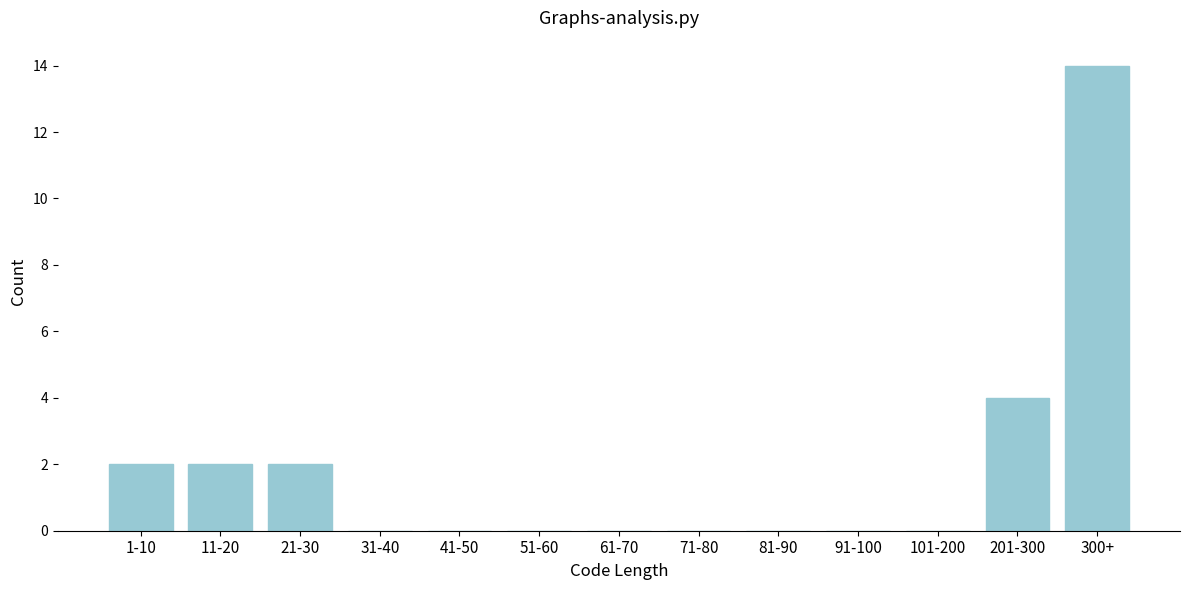

Reading right to left, what are all the values shown in this chart?

300+=14	201-300=4	101-200=0	91-100=0	81-90=0	71-80=0	61-70=0	51-60=0	41-50=0	31-40=0	21-30=2	11-20=2	1-10=2